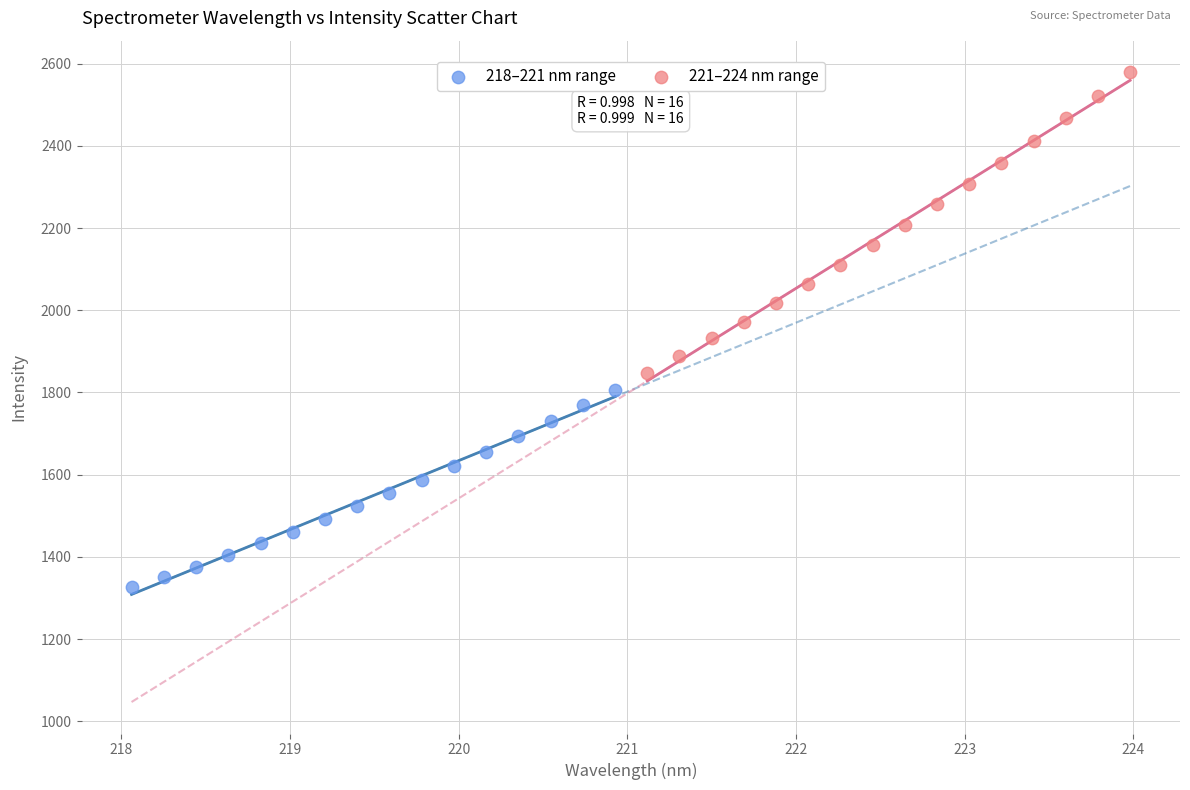

Which series contains the highest Y value?

221–224 nm range